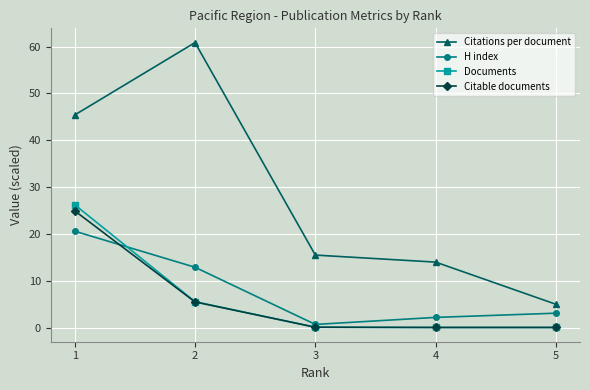

At which label is Citable documents closest to 12?

2